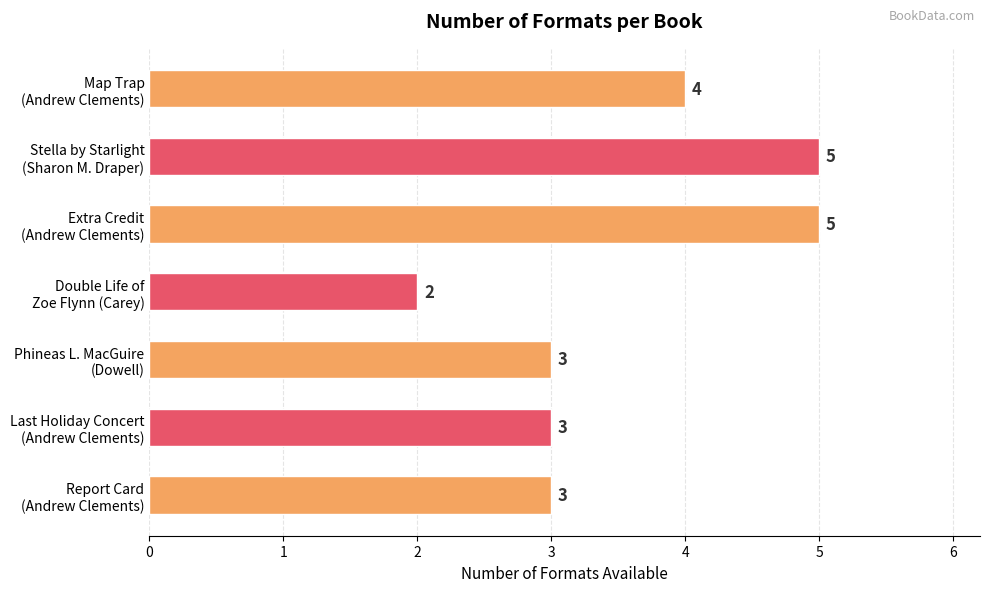

What is the sum of all values?

25